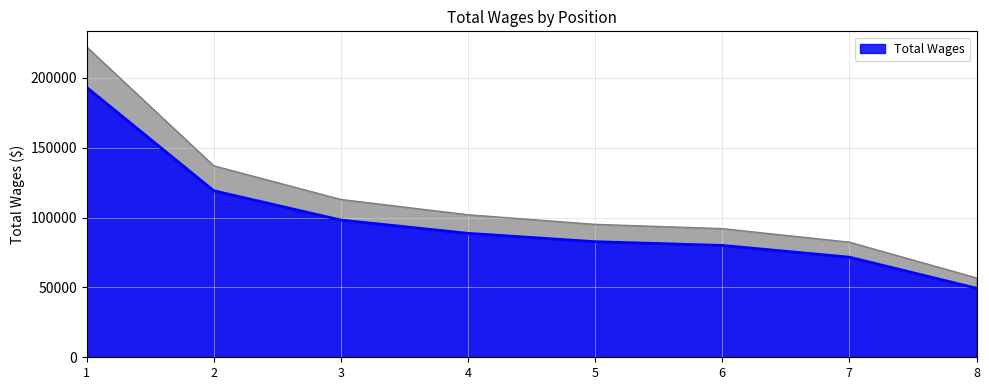

What is the highest value of the Total Wages series?

193301